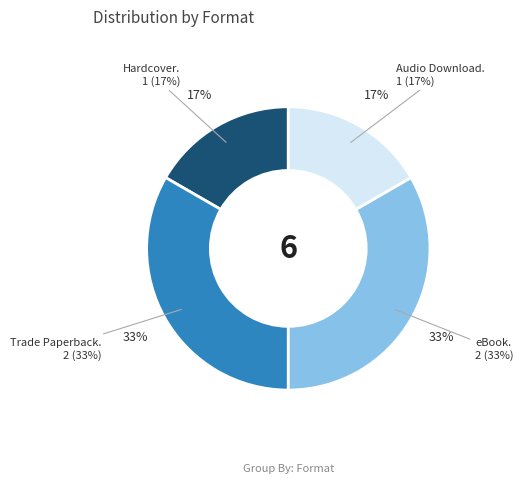

Combined, do Trade Paperback and eBook account for over 50%?

Yes